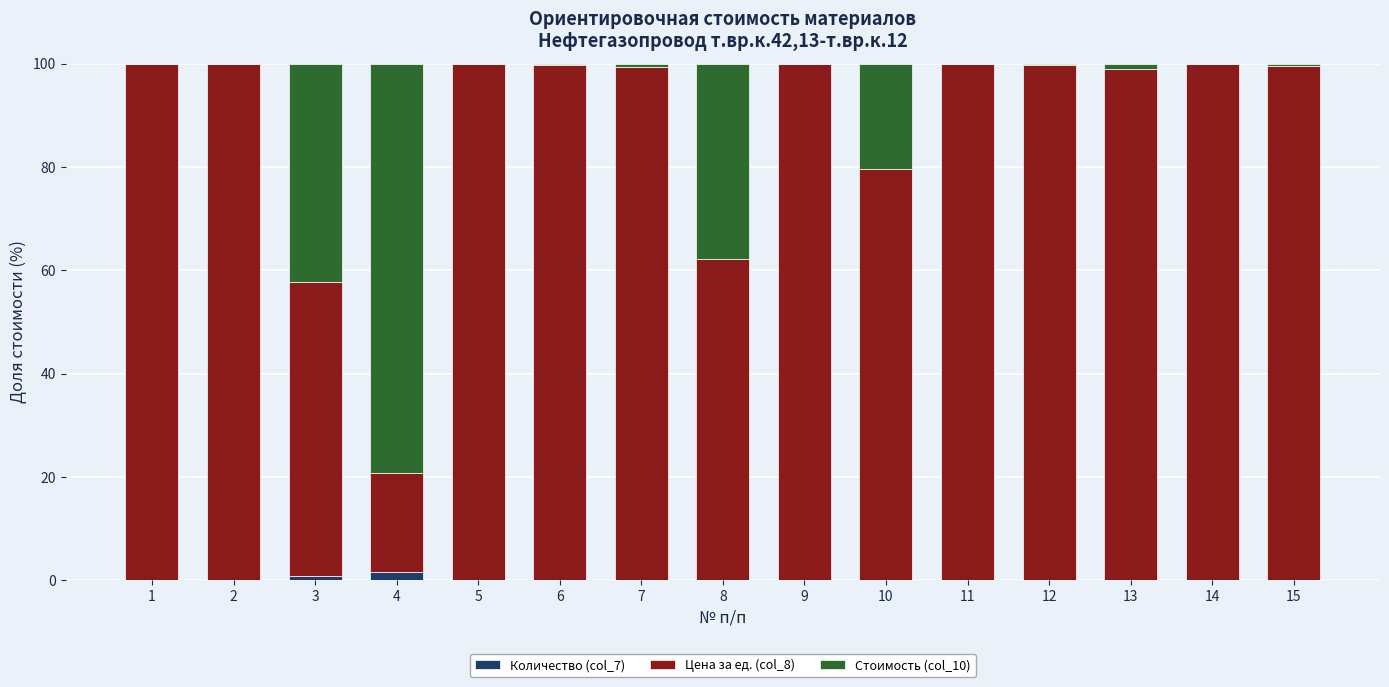

The Количество (col_7) series shows 0.0 at 6. True or false?

True